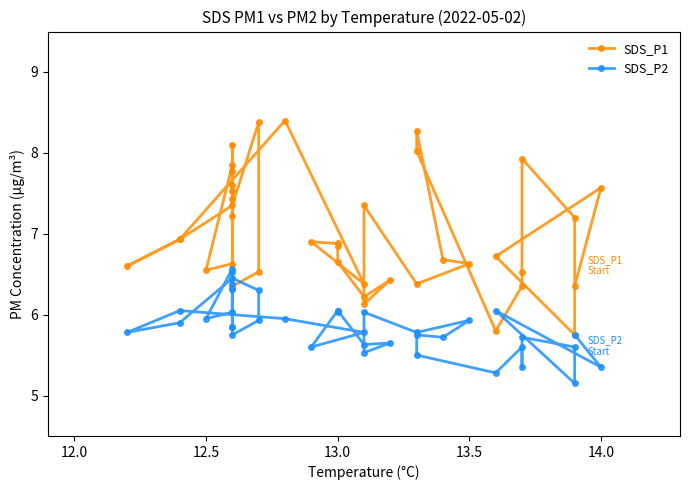

Rank the series by their maximum value, from lowest to highest.

SDS_P2, SDS_P1